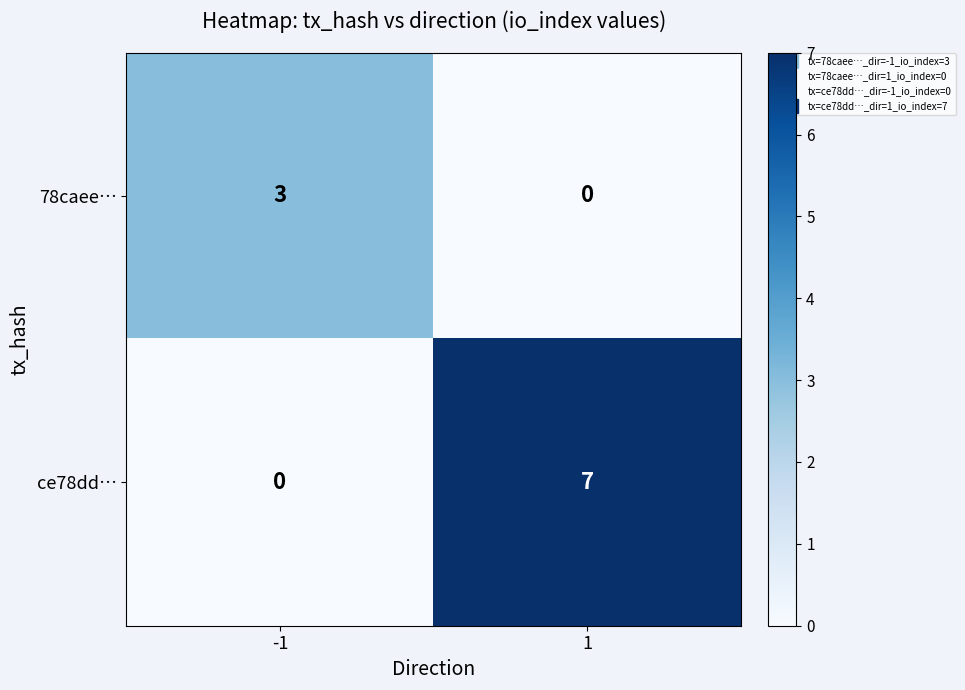

Which series changed the most between -1 and 1?

ce78dd…